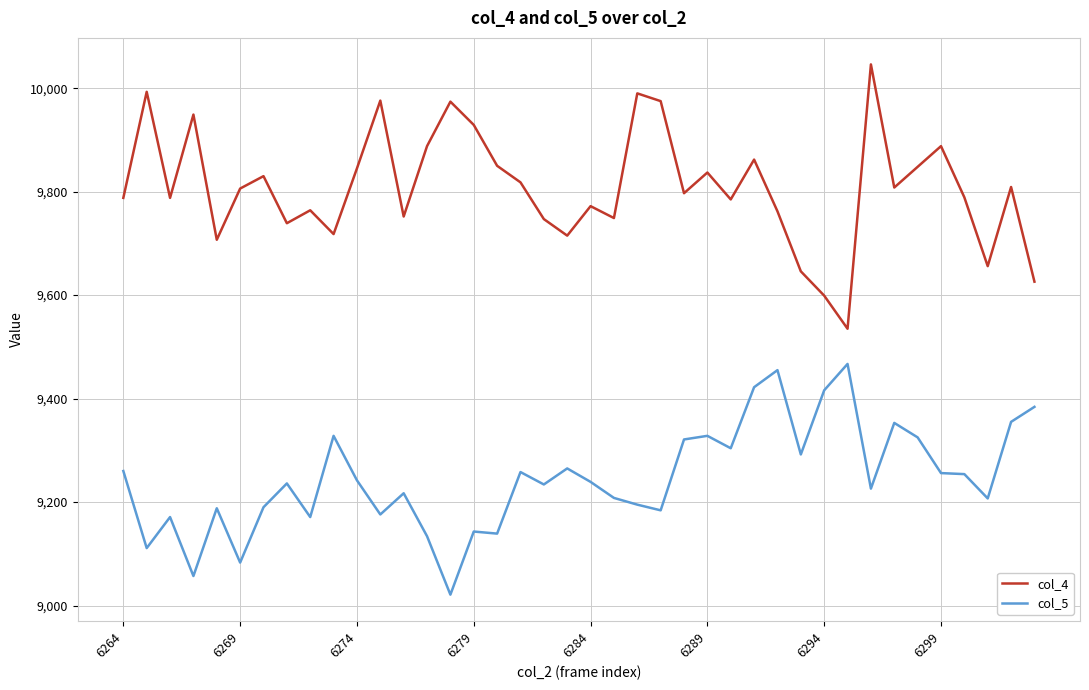

What is the difference between the maximum and minimum values in the col_4 series?

511